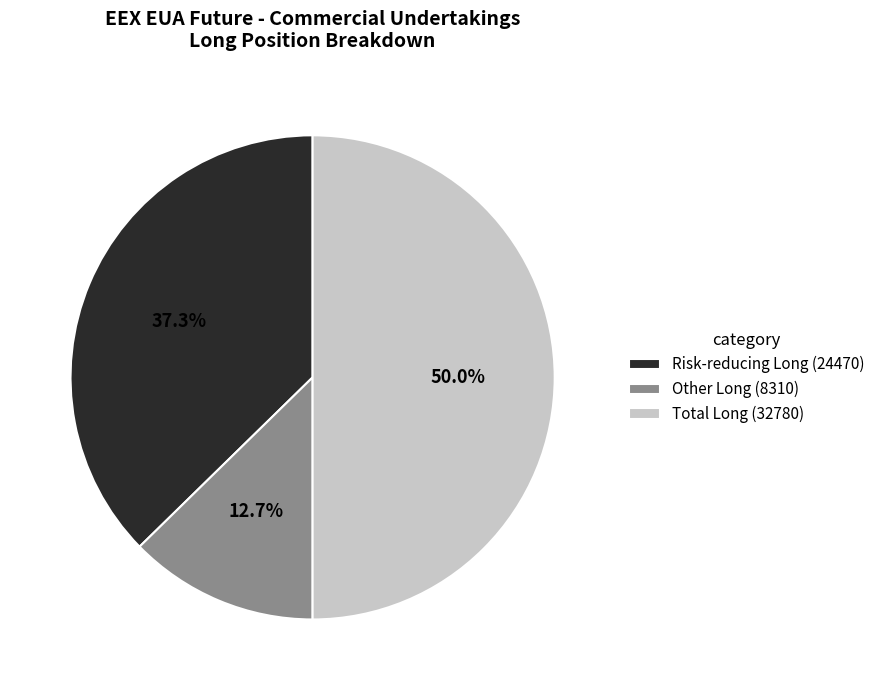

What is the largest slice in the pie chart?

Total Long (32780)